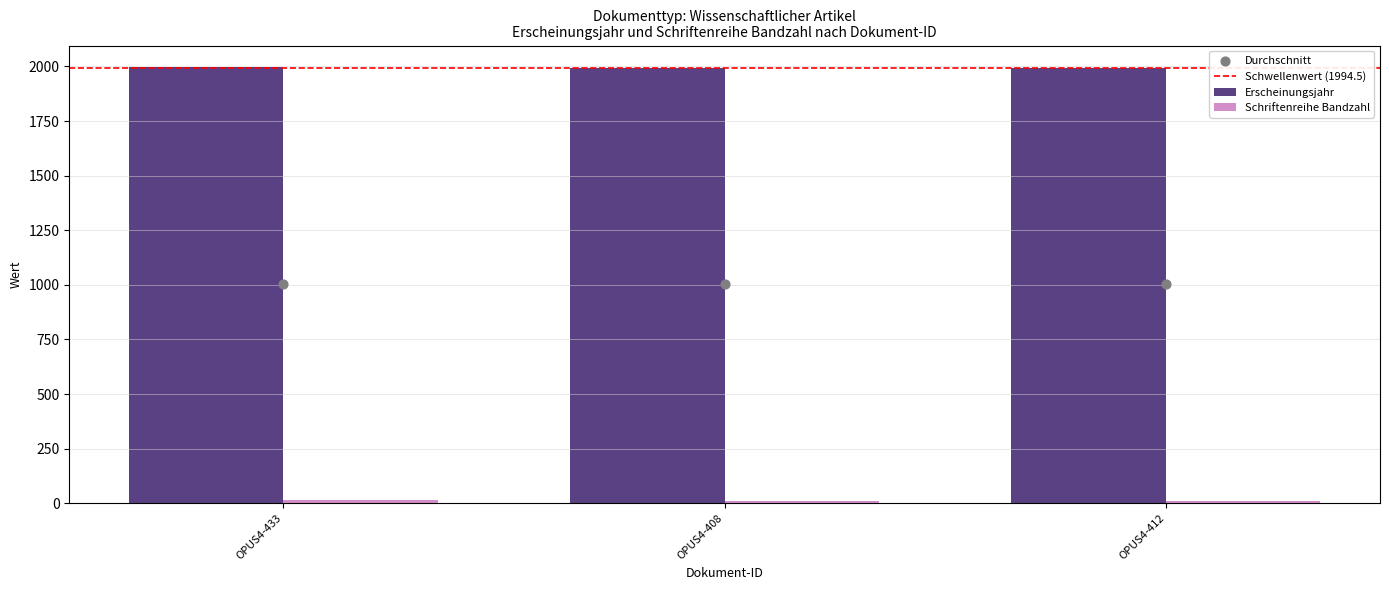

Which series has the largest Y range (max minus min)?

Schriftenreihe Bandzahl